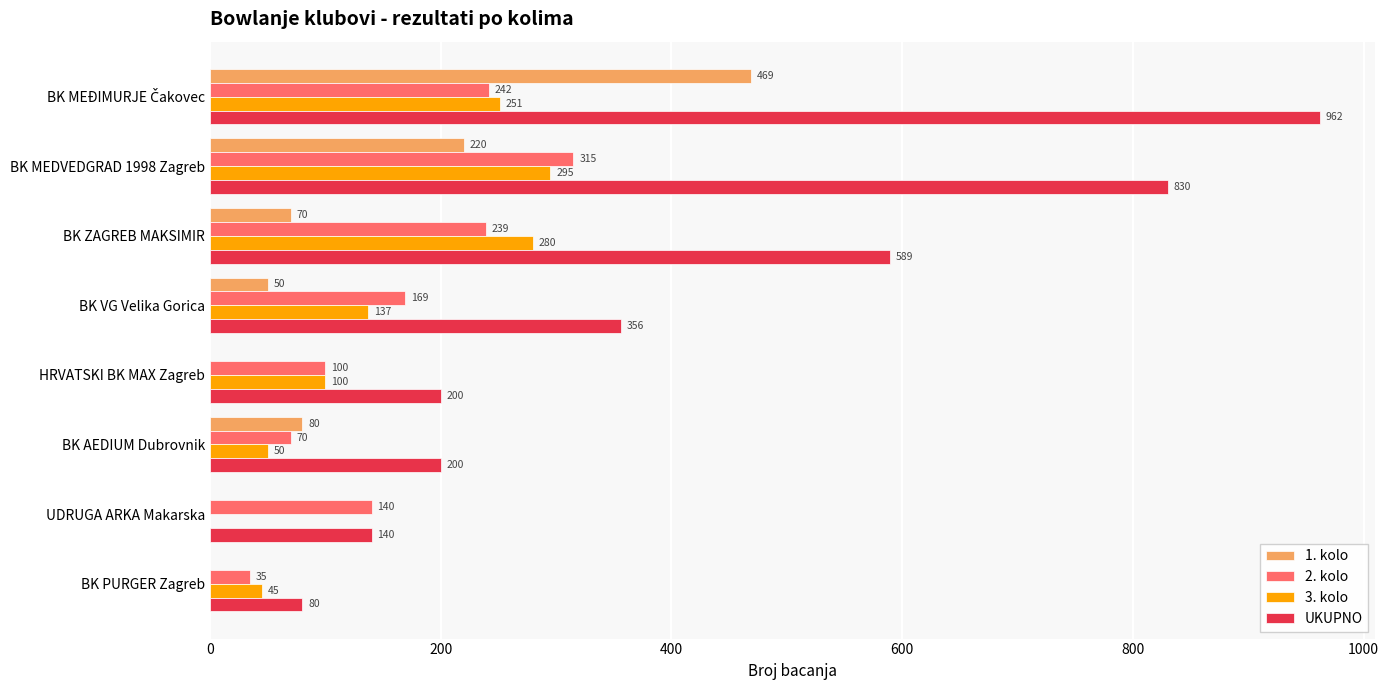

Where is UKUPNO nearest to the value 521?

BK ZAGREB MAKSIMIR